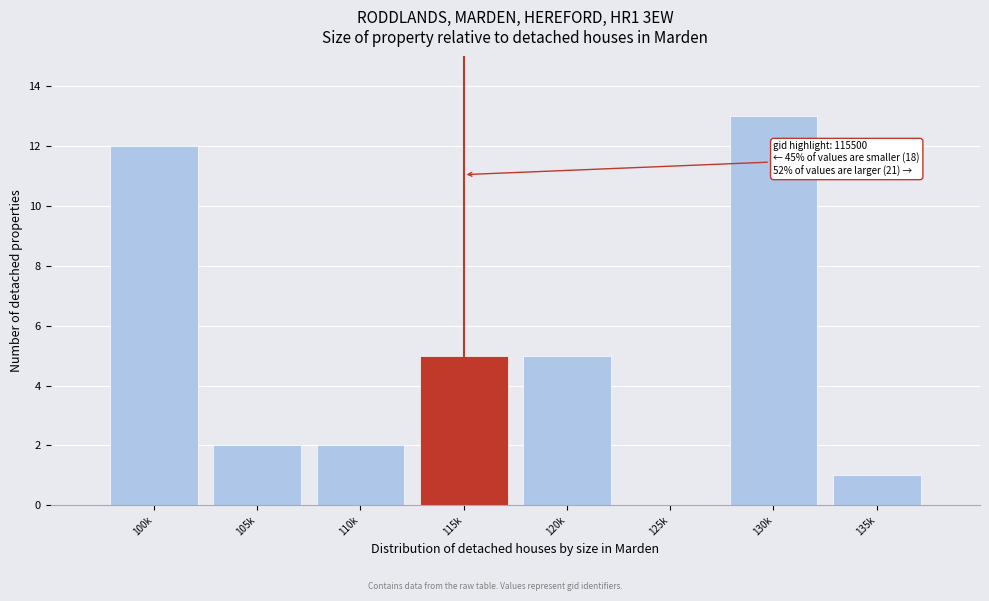

Reading left to right, transcribe all the data shown in this chart.

100k=12	105k=2	110k=2	115k=5	120k=5	125k=0	130k=13	135k=1